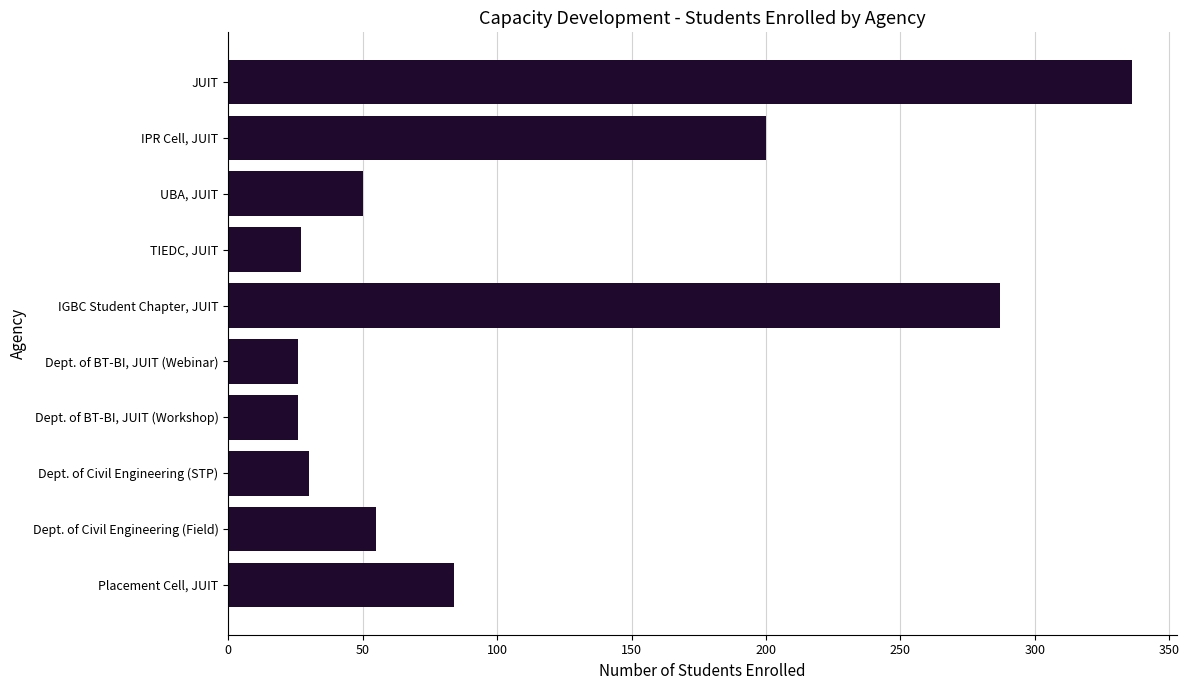

Does the chart contain any negative values?

No